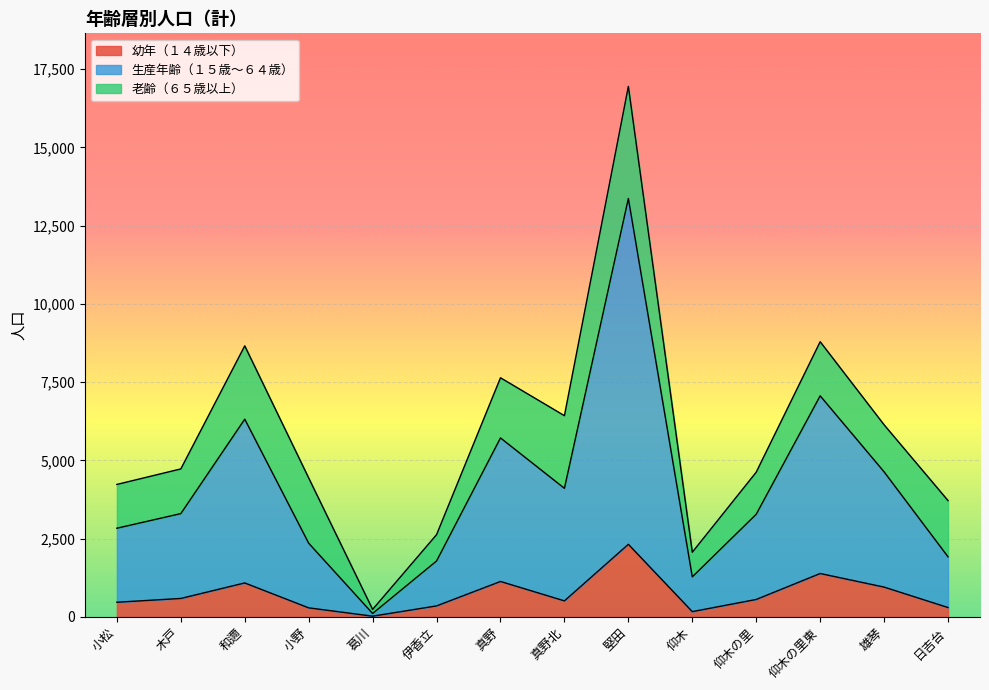

What is the label of the 8th point from the left?

真野北